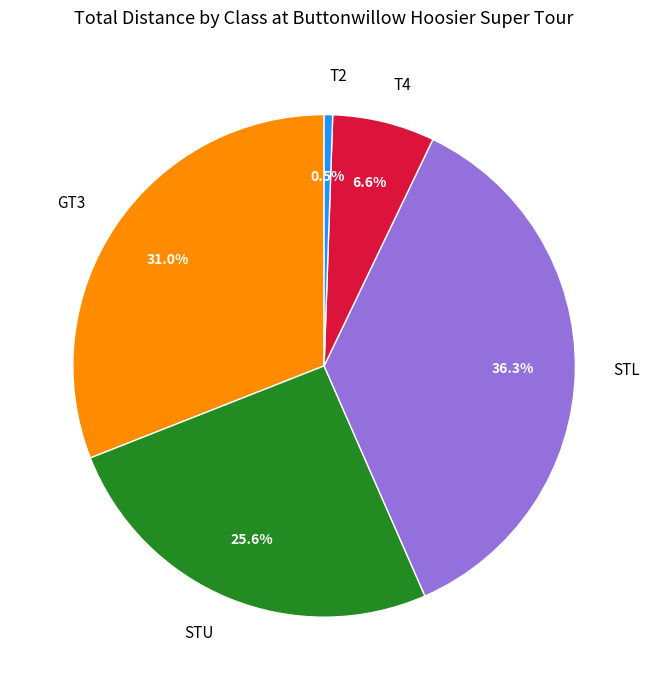

How many slices are in this pie chart?

5